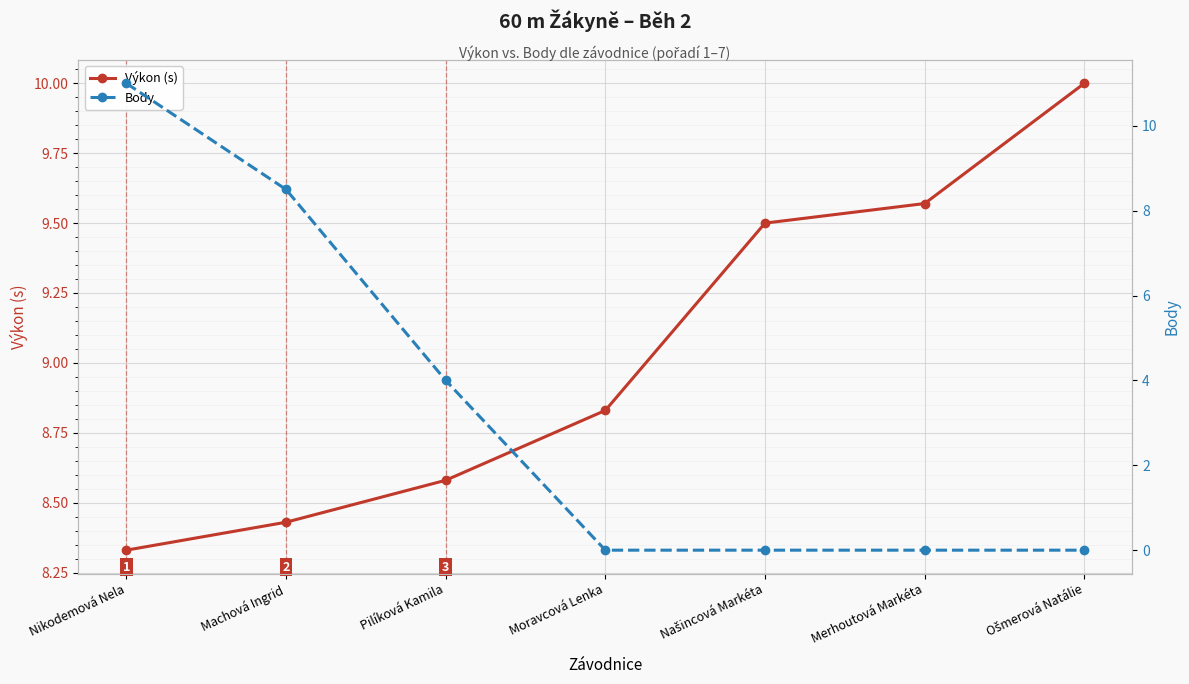

At Pilíková Kamila, list the series in order from largest to smallest.

Výkon (s), Body